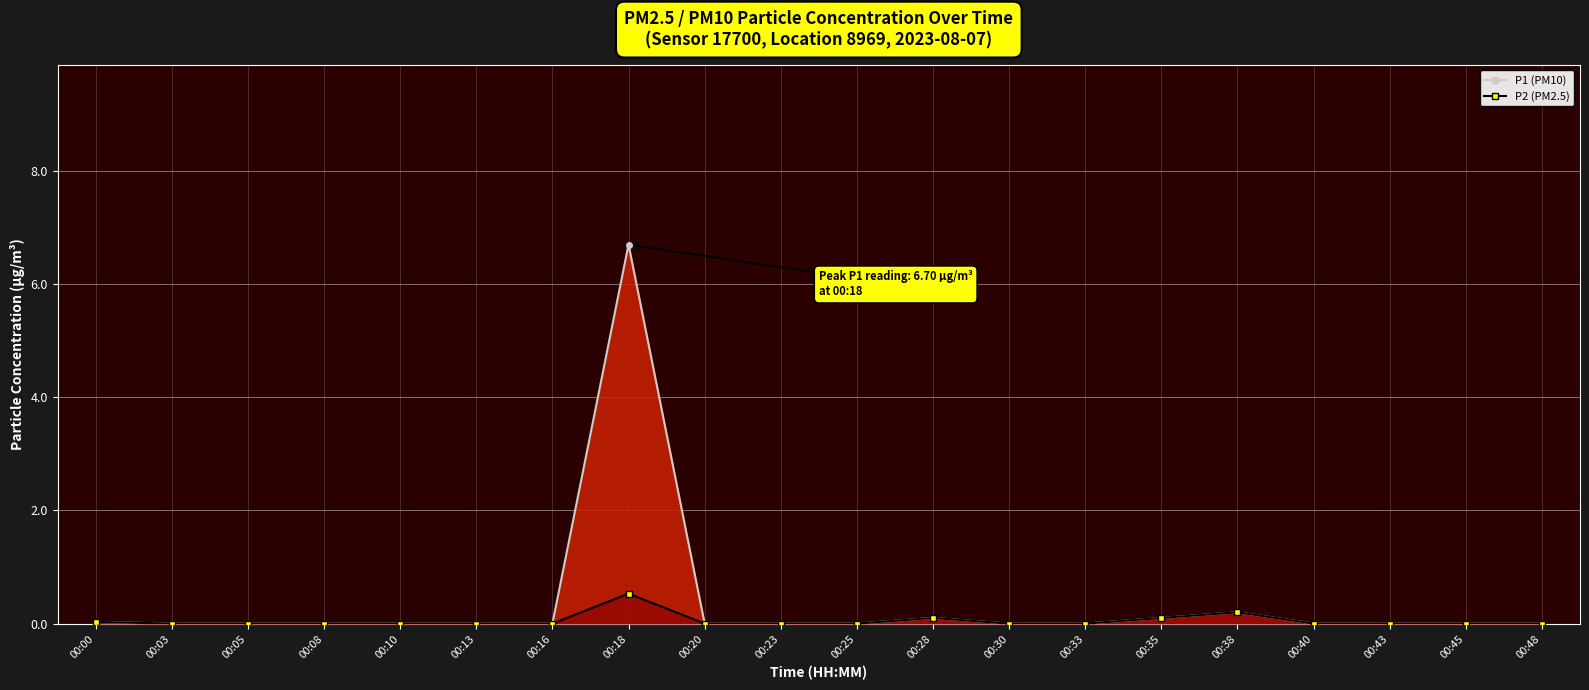

At which label is P1 line closest to 3?

00:38